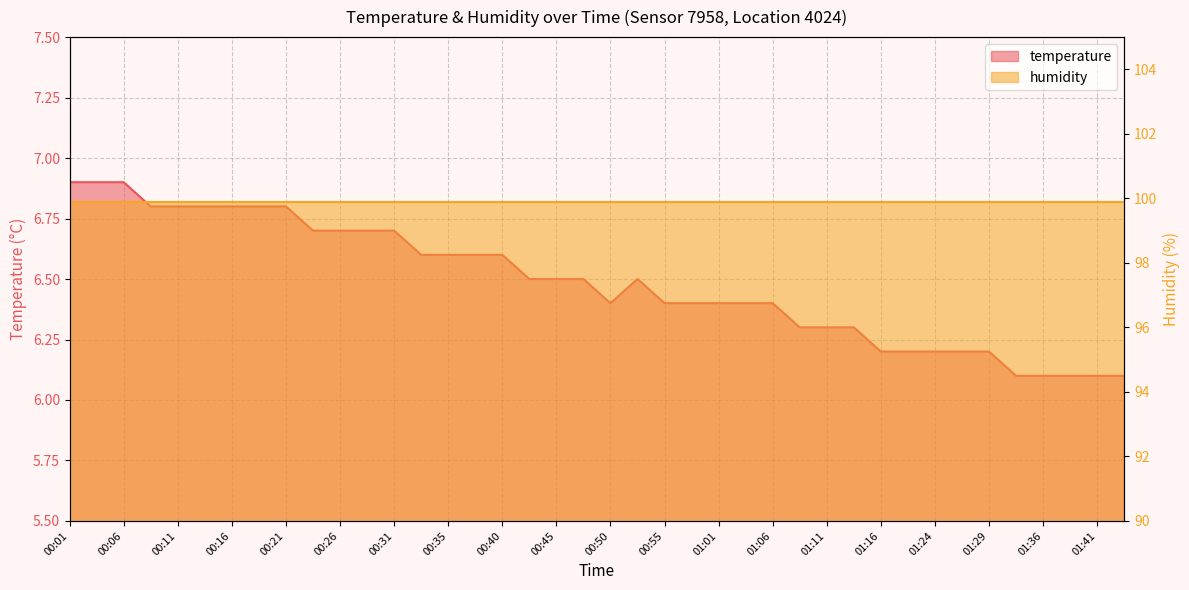

Rank the categories by value from highest to lowest.

00:01, 00:03, 00:06, 00:08, 00:11, 00:13, 00:16, 00:18, 00:21, 00:23, 00:26, 00:28, 00:31, 00:33, 00:35, 00:38, 00:40, 00:43, 00:45, 00:48, 00:53, 00:50, 00:55, 00:58, 01:01, 01:03, 01:06, 01:08, 01:11, 01:13, 01:16, 01:18, 01:24, 01:26, 01:29, 01:34, 01:36, 01:38, 01:41, 01:43